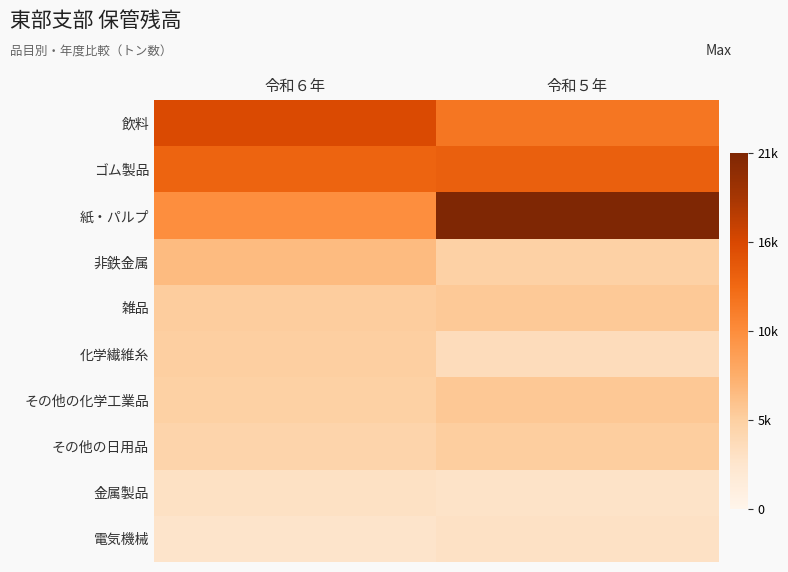

How many series are shown in this chart?

10